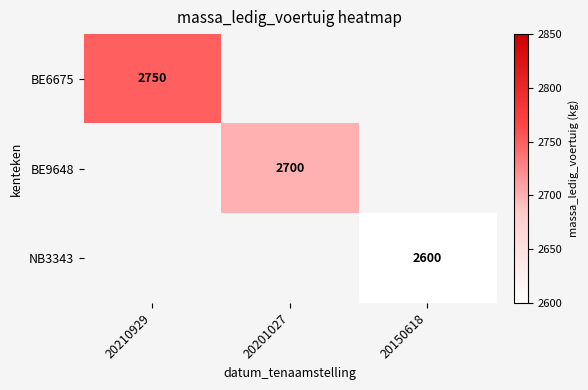

What is the smallest value displayed?

2600.0